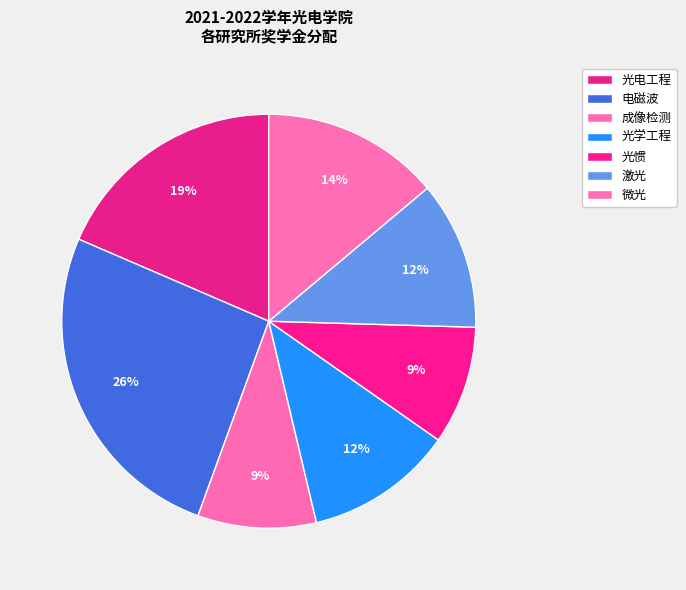

Does 光电工程 account for over 50% of the chart?

No